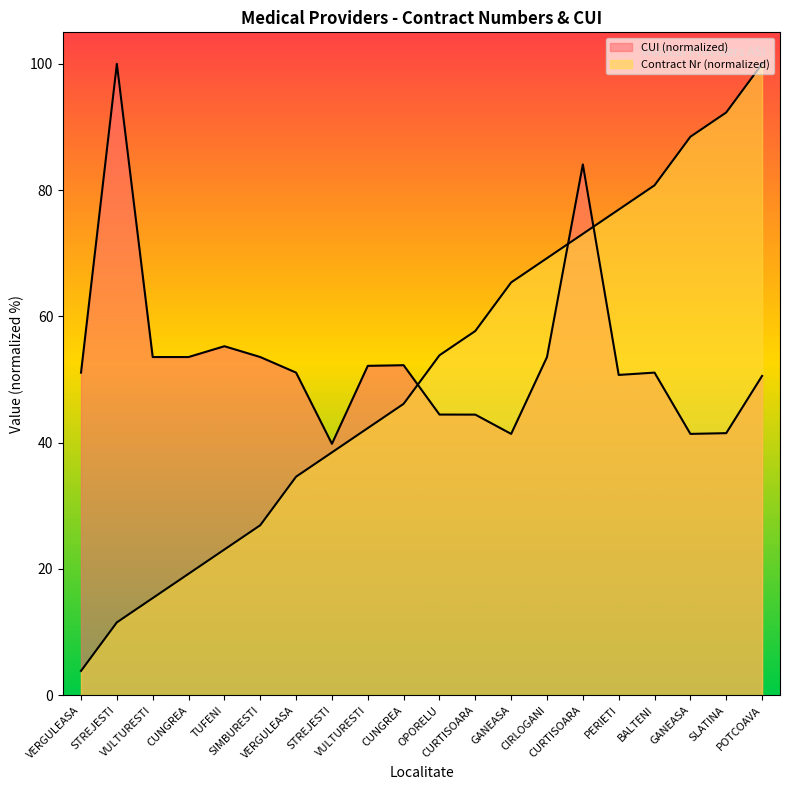

What is the change in value from VULTURESTI to PERIETI?

+34.6